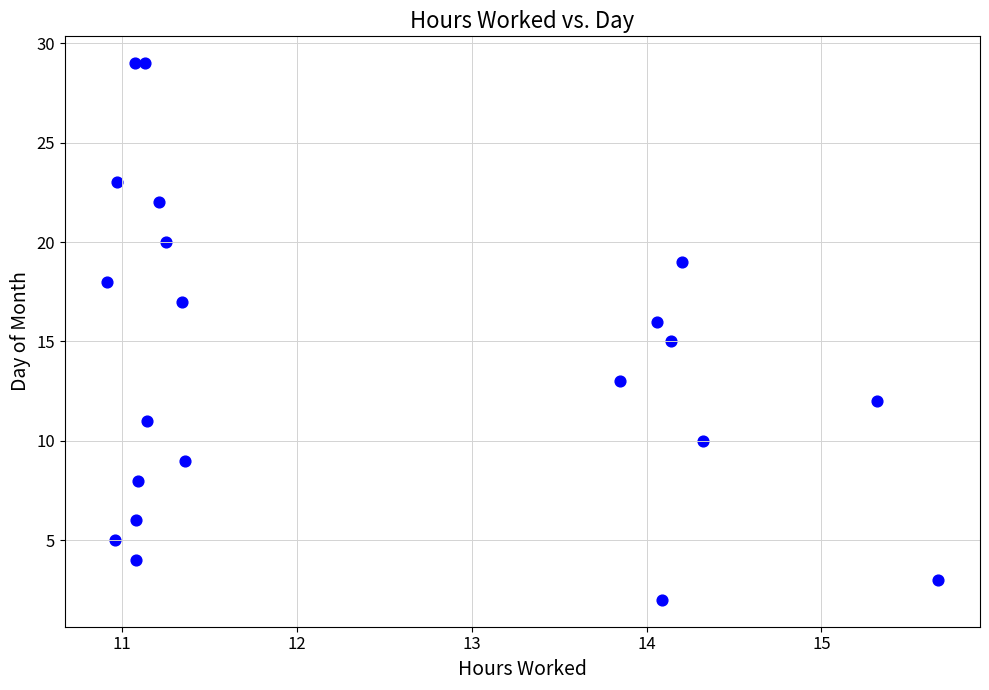

What is the range of Y values (max minus min)?

27